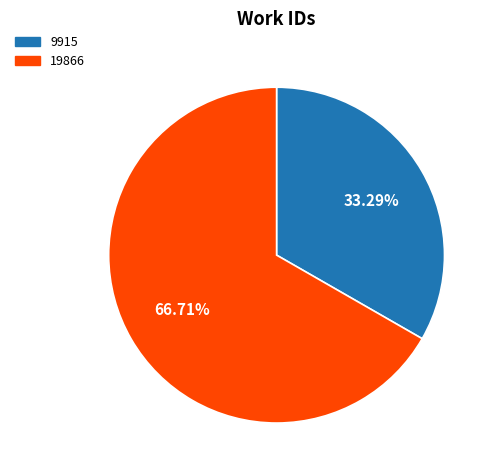

Which slice represents more than half of the pie?

19866